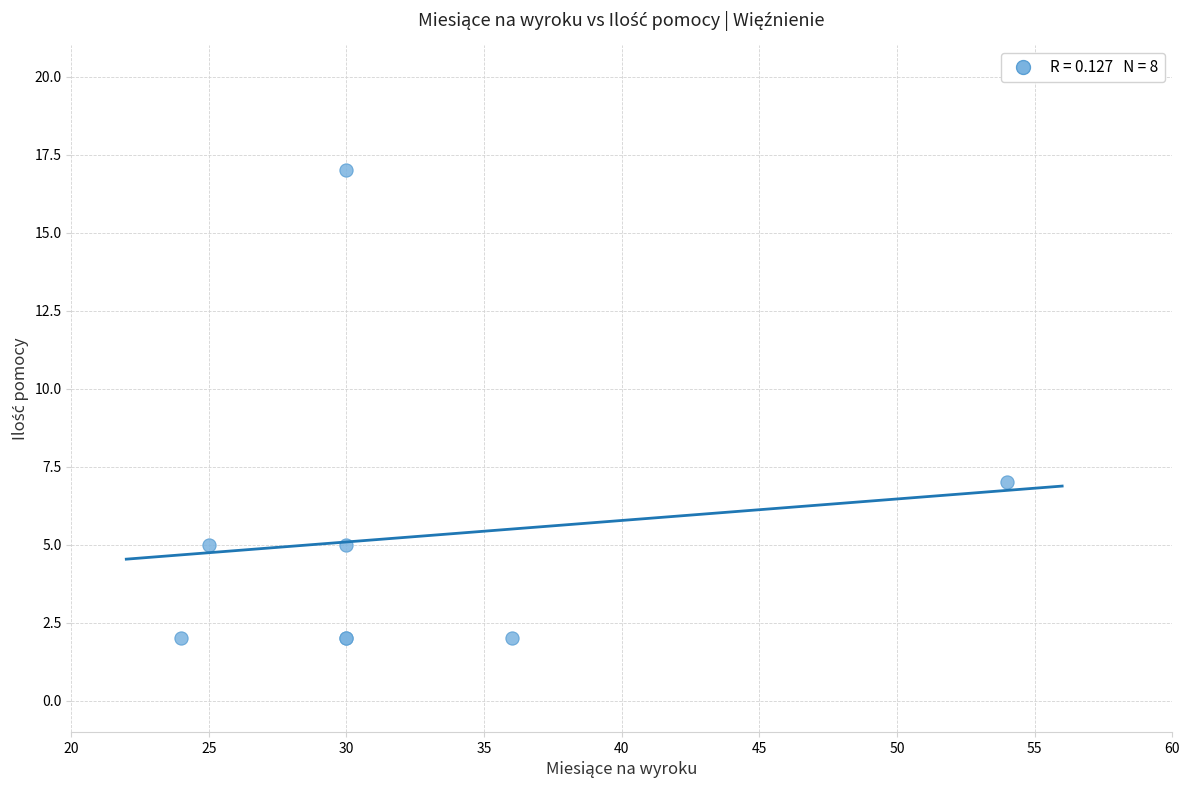

What Y value in the scatter plot is closest to 9?

7